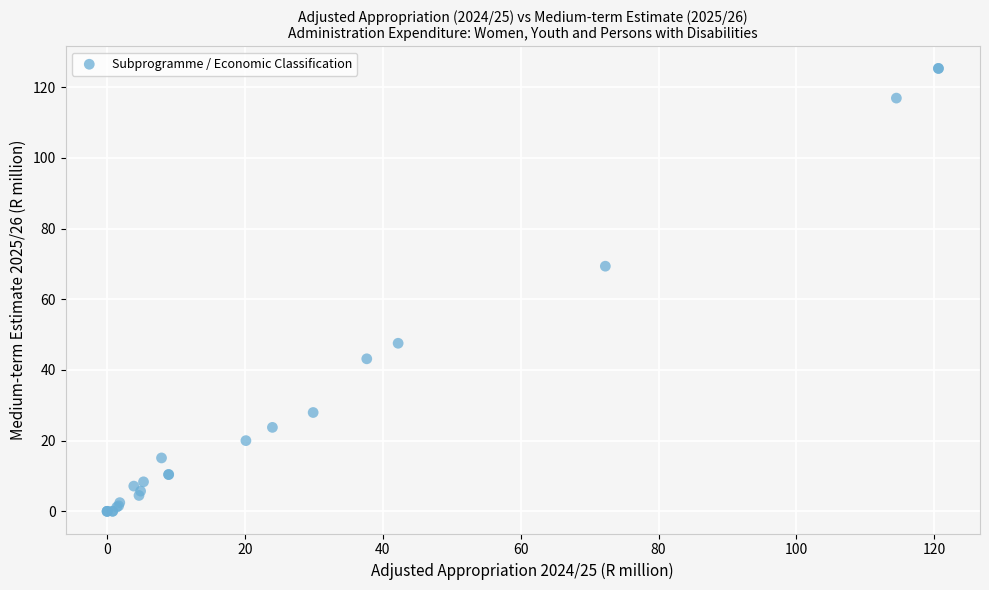

What Y value in the scatter plot is closest to 62?

69.4